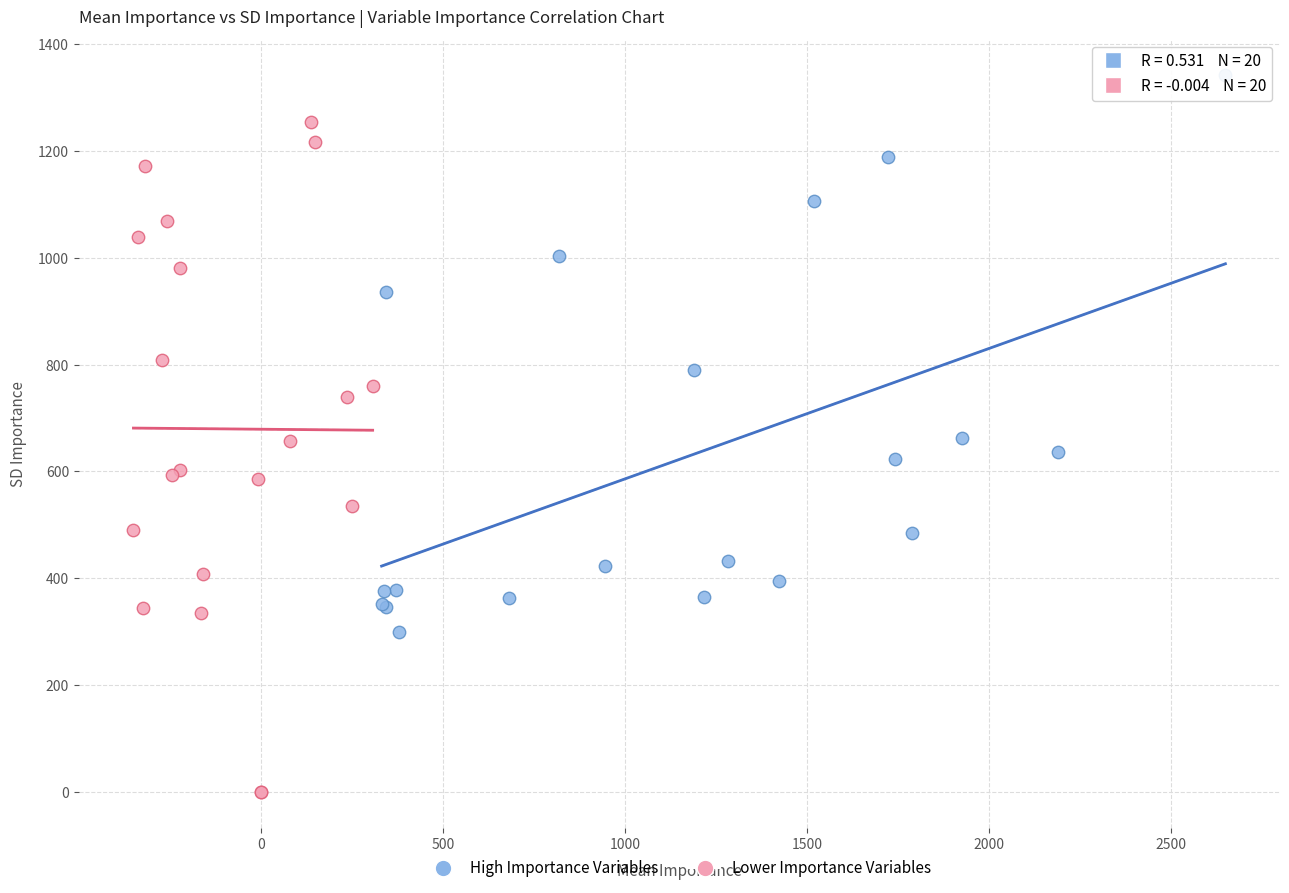

Which series has the largest Y range (max minus min)?

Lower Importance Variables